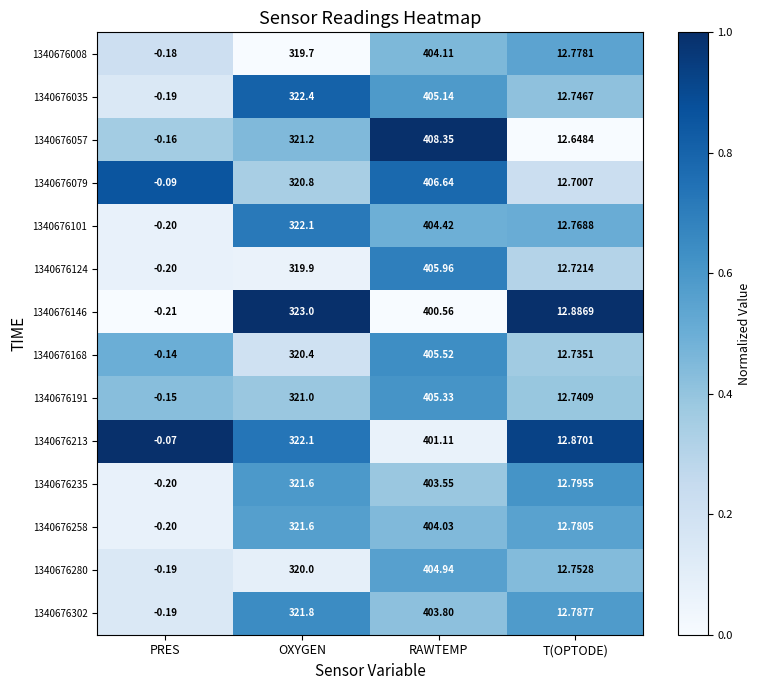

Which category has the lowest value in the 1340676101 series?

PRES